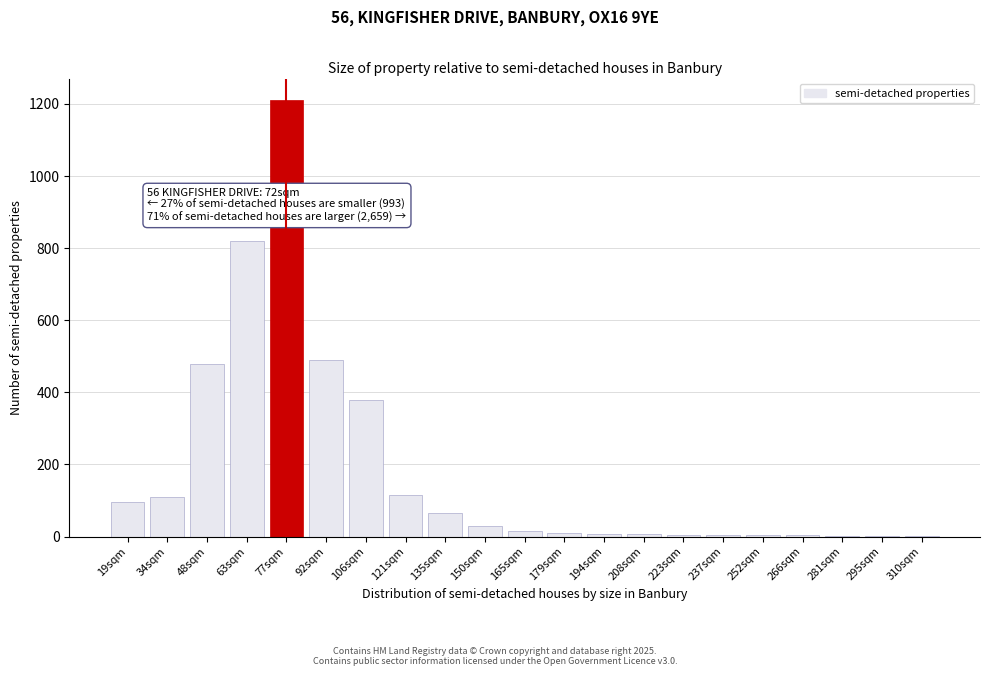

What is the sum of the values at 135sqm and 48sqm?

545